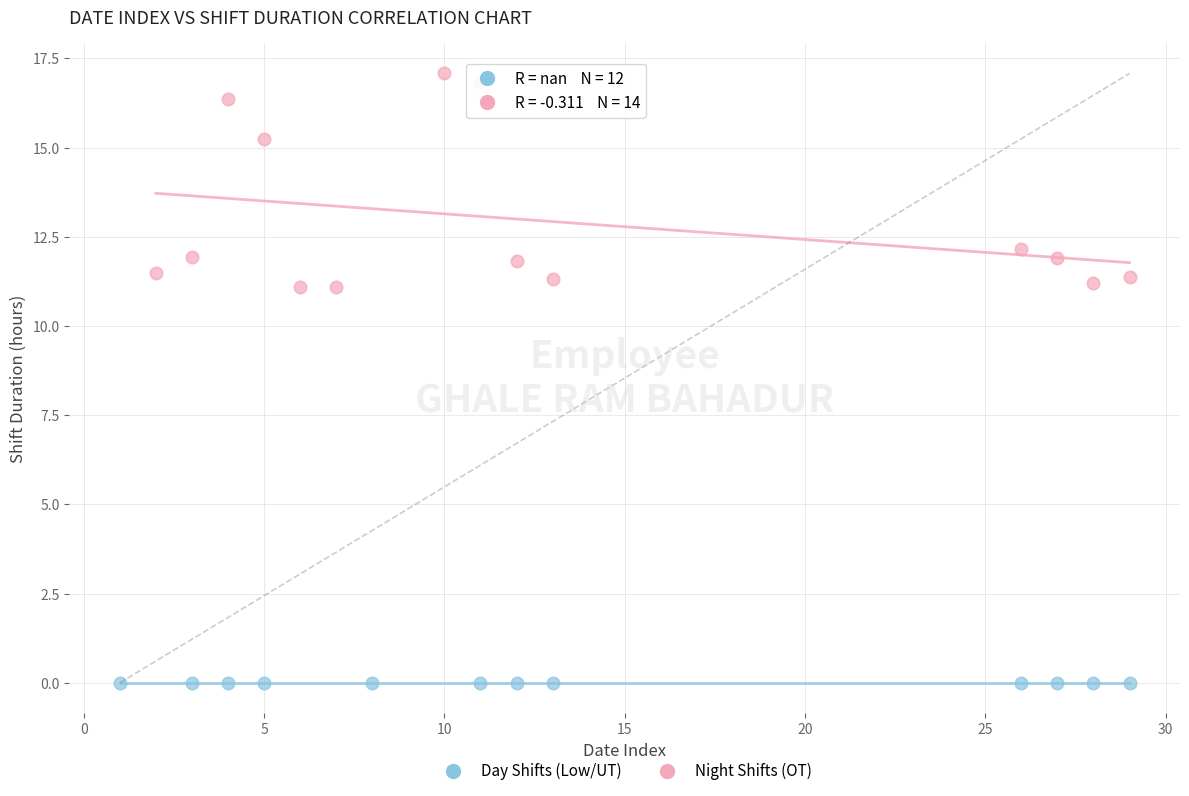

Which series contains the lowest Y value?

Day Shifts (Low/UT)